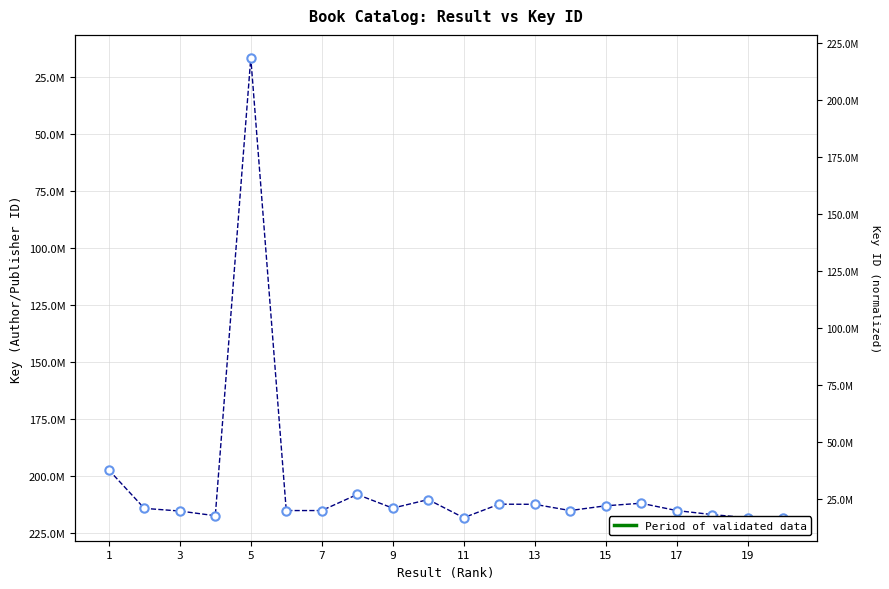

What is the difference between the maximum and minimum values?

201714389